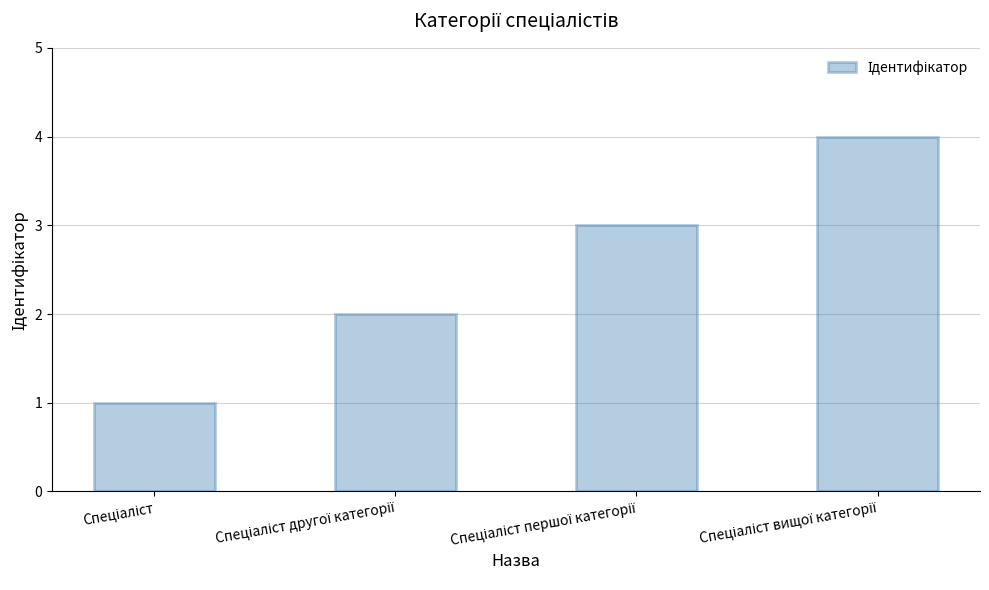

What is the sum of all values?

10